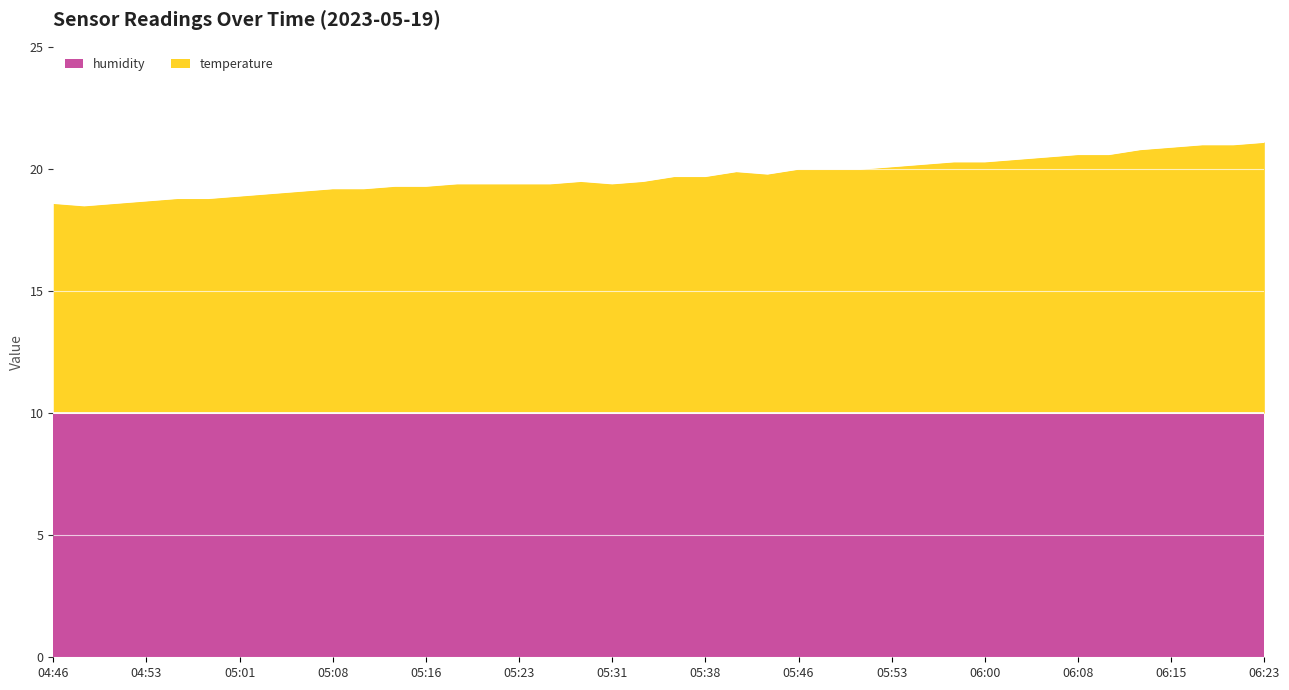

What is the sum of the values at 06:20 and 05:33?

40.5